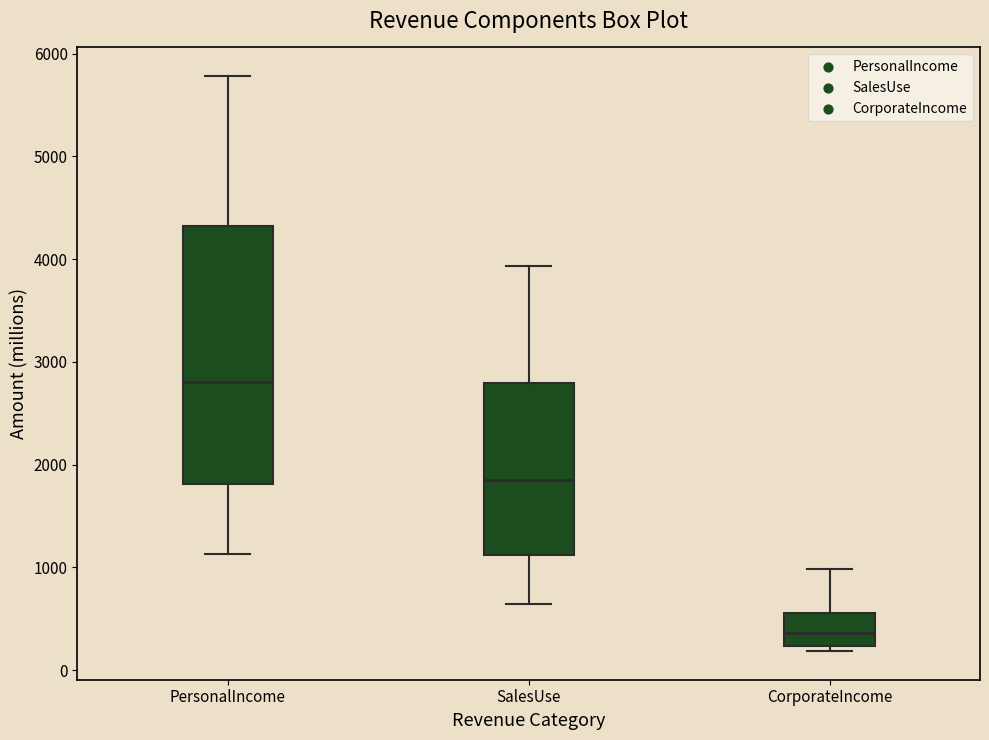

Which box's median line is the lowest?

CorporateIncome